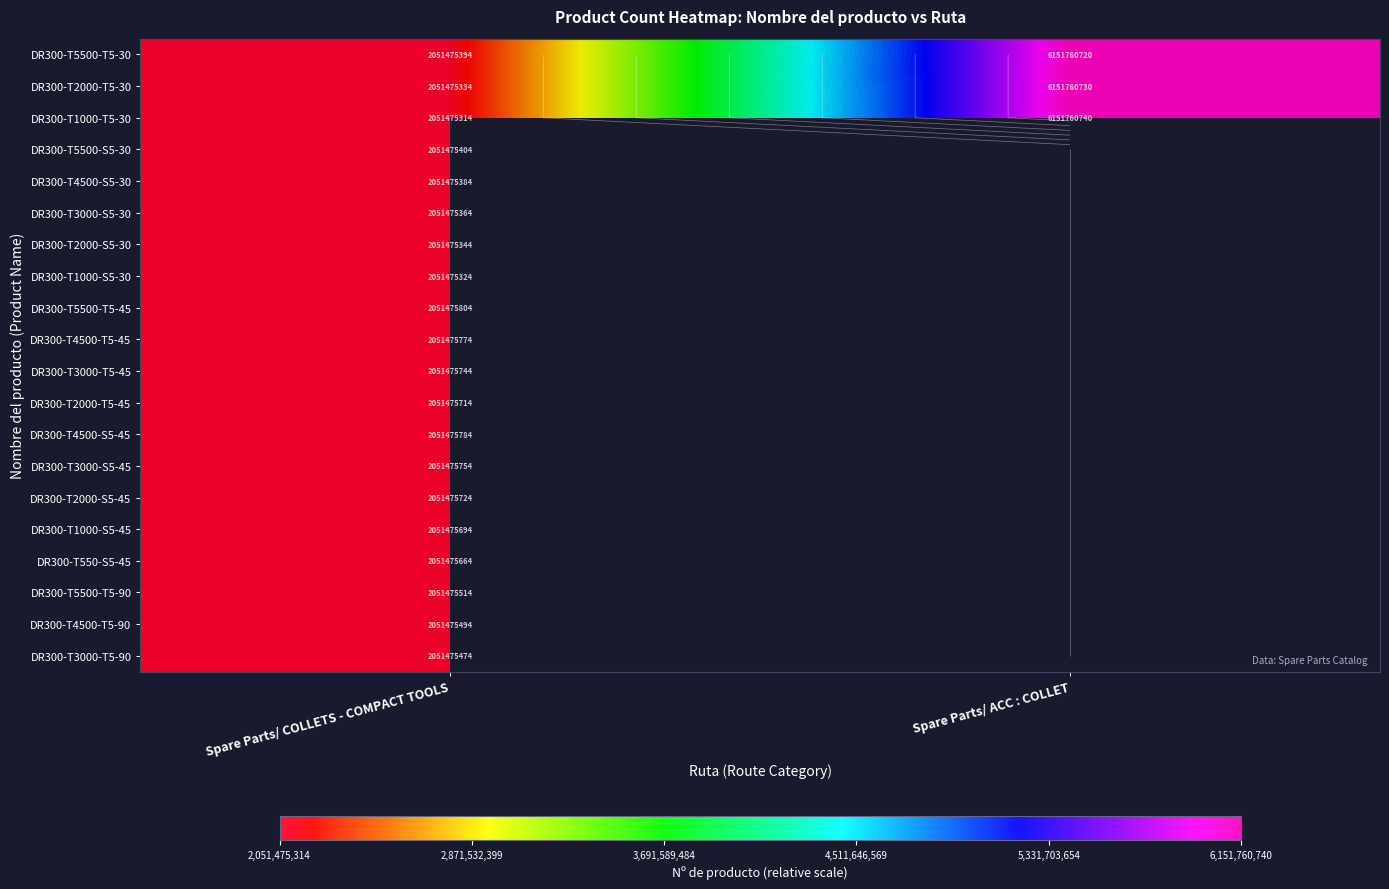

Rank the categories by DR300-T4500-S5-45 value from highest to lowest.

Spare Parts/ COLLETS - COMPACT TOOLS, Spare Parts/ ACC : COLLET